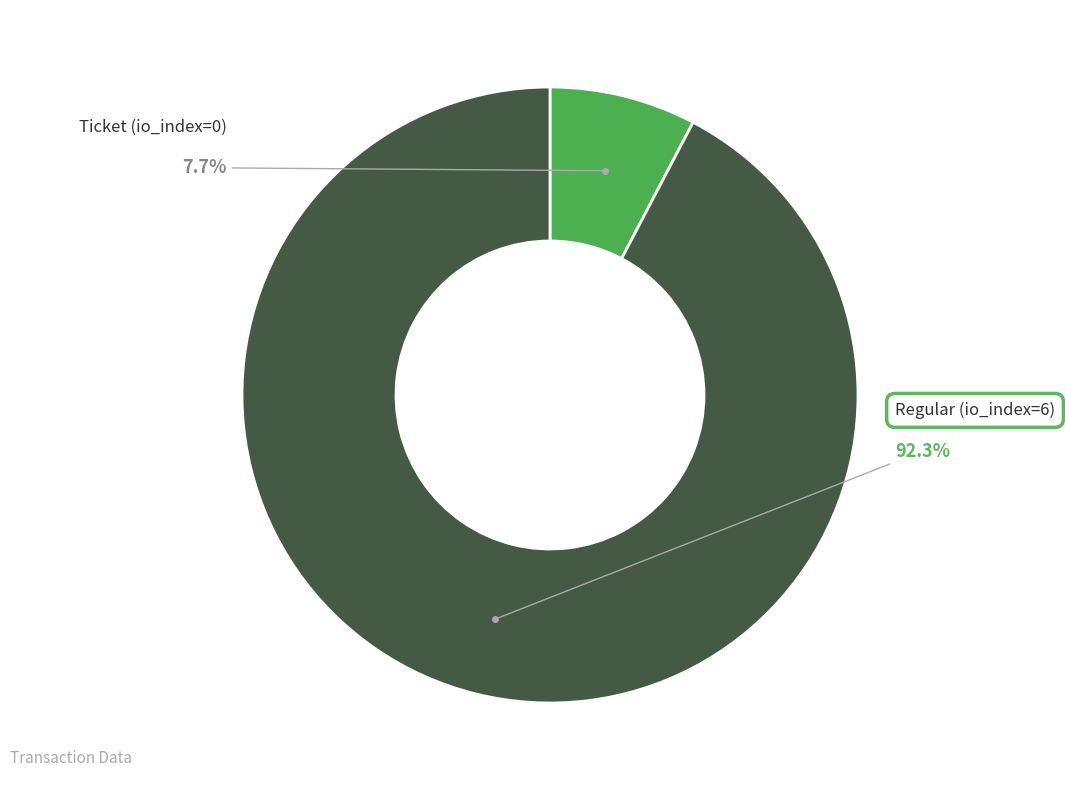

How many slices are in this pie chart?

2